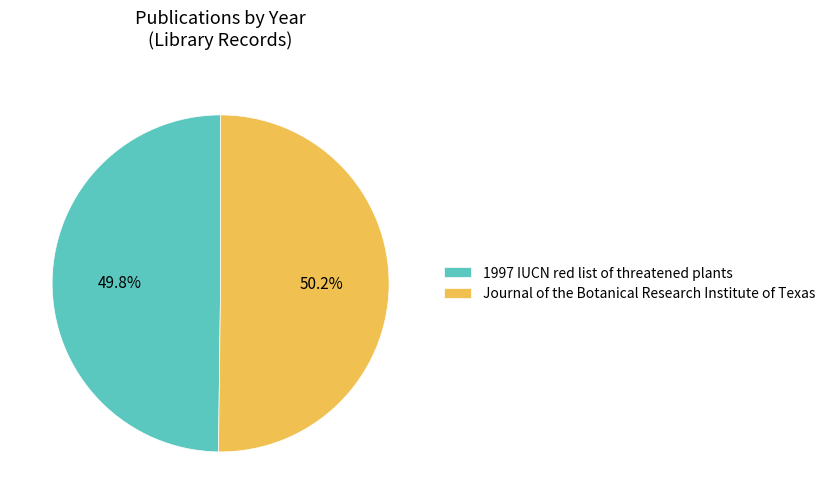

What is the ratio of the value at Journal of the Botanical Research Institute of Texas to the value at 1997 IUCN red list of threatened plants?

1.0